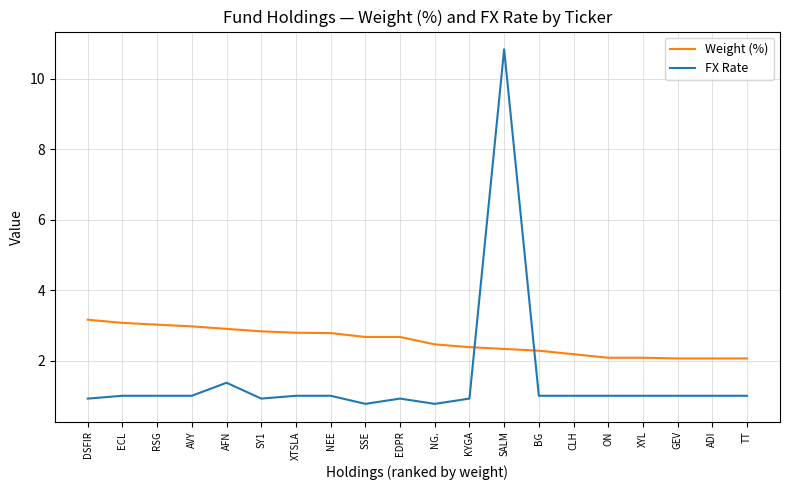

How many lines are shown in the chart?

2